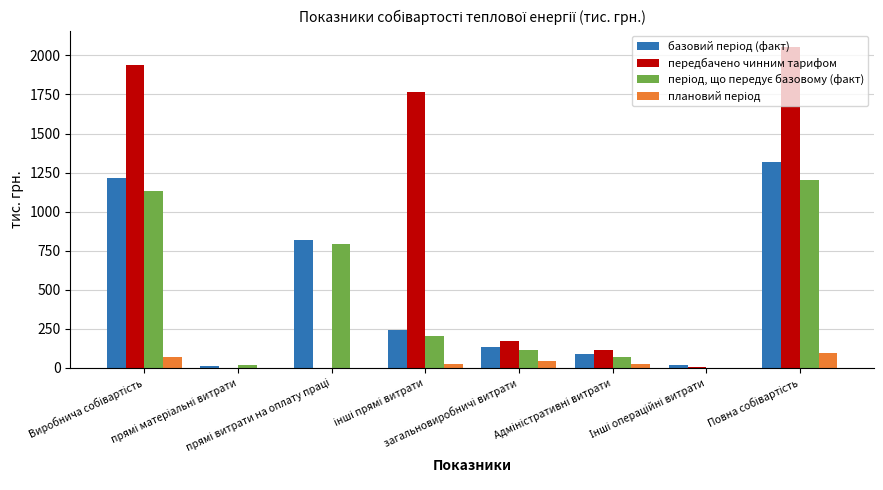

What is the greatest value displayed?

2056.3